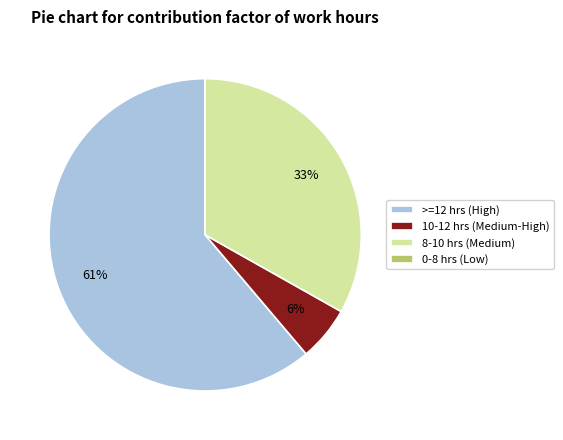

Combined, do 10-12 hrs (Medium-High) and >=12 hrs (High) account for over 50%?

Yes